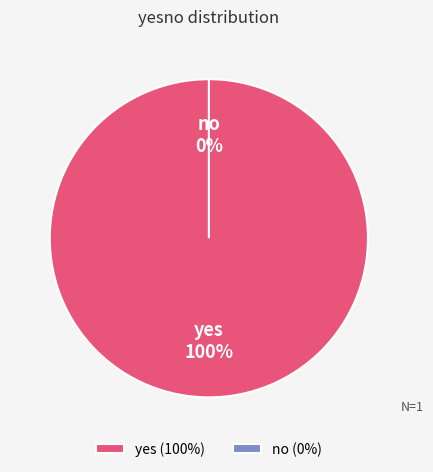

To the nearest percent, what is the difference between the yes and no slice percentages?

100%